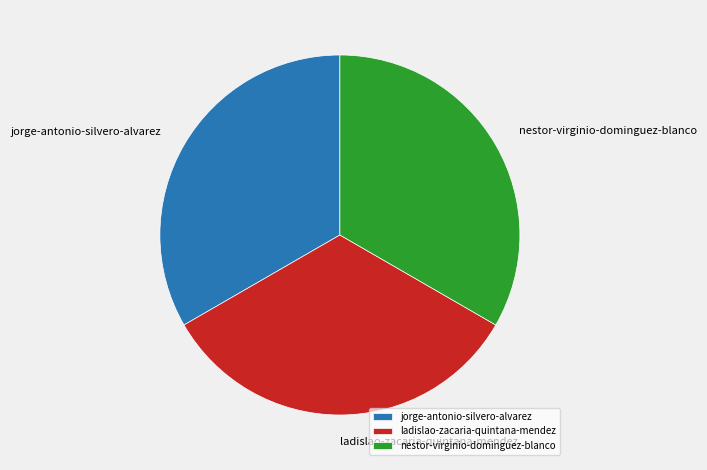

Does jorge-antonio-silvero-alvarez account for over 50% of the chart?

No